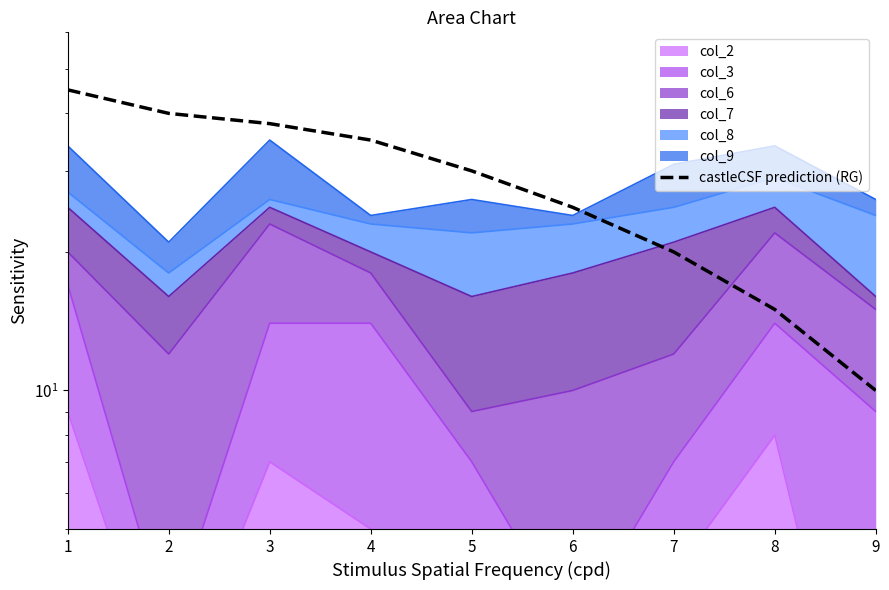

At which label is the value closest to 27?

6